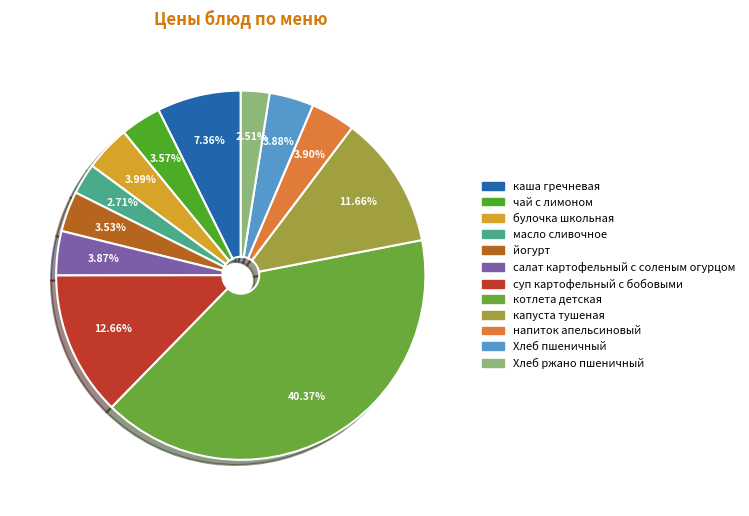

To the nearest percent, what is the difference between the largest and smallest slice percentages?

38%